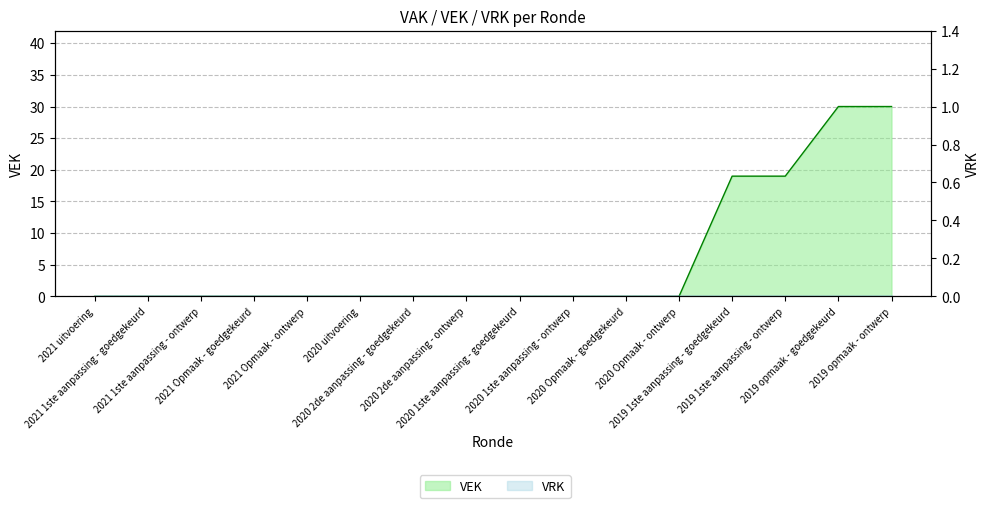

Rank the categories by value from lowest to highest.

2021 uitvoering, 2021 1ste aanpassing - goedgekeurd, 2021 1ste aanpassing - ontwerp, 2021 Opmaak - goedgekeurd, 2021 Opmaak - ontwerp, 2020 uitvoering, 2020 2de aanpassing - goedgekeurd, 2020 2de aanpassing - ontwerp, 2020 1ste aanpassing - goedgekeurd, 2020 1ste aanpassing - ontwerp, 2020 Opmaak - goedgekeurd, 2020 Opmaak - ontwerp, 2019 1ste aanpassing - goedgekeurd, 2019 1ste aanpassing - ontwerp, 2019 opmaak - goedgekeurd, 2019 opmaak - ontwerp